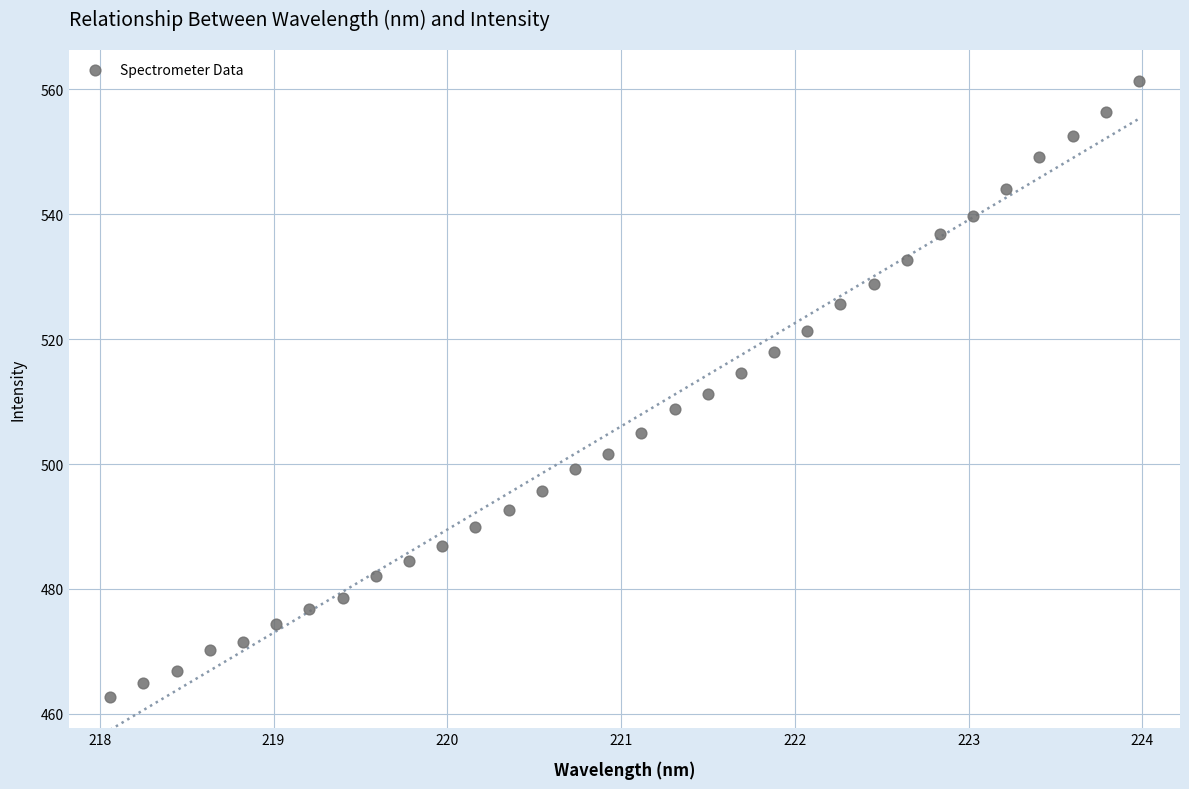

What is the range of X values (max minus min)?

5.9